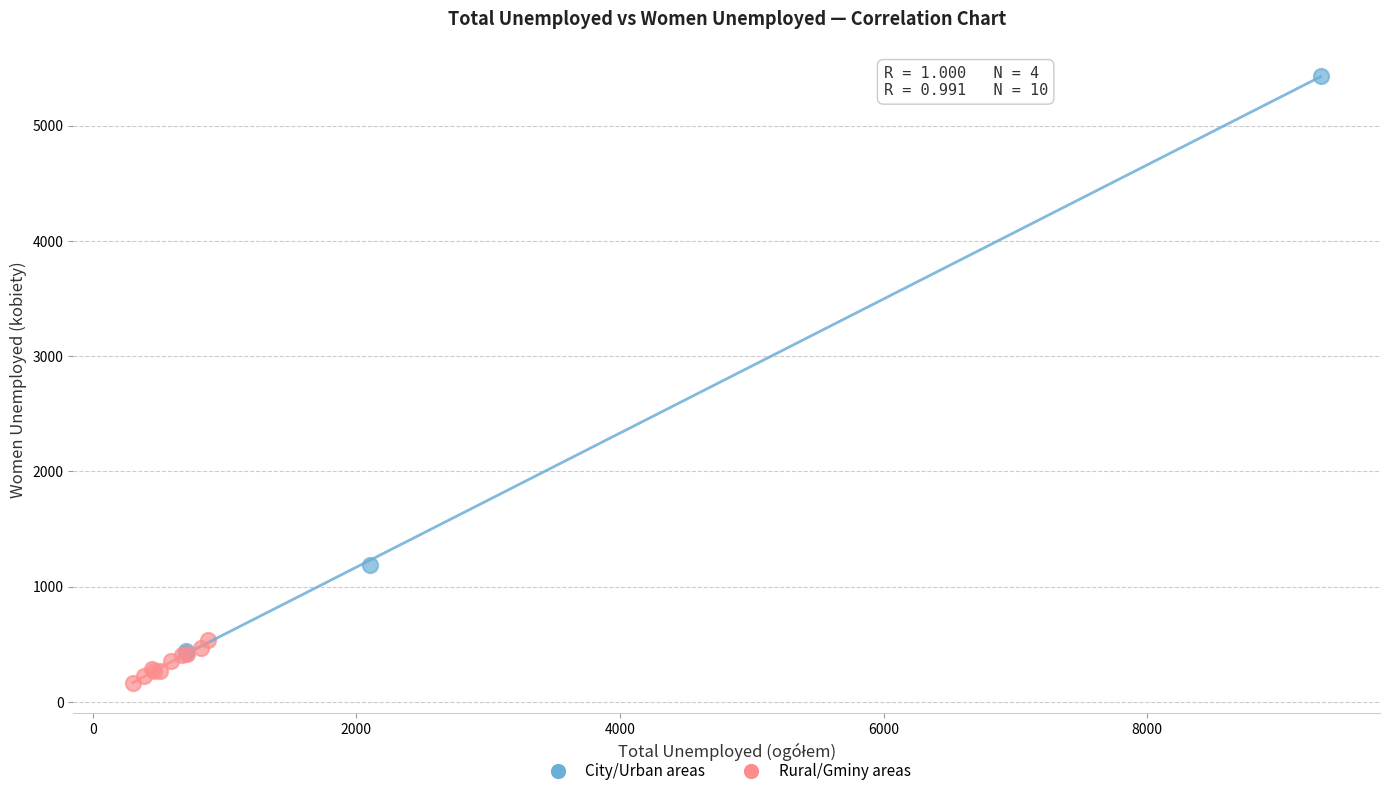

Which series has the widest spread of Y values?

City/Urban areas